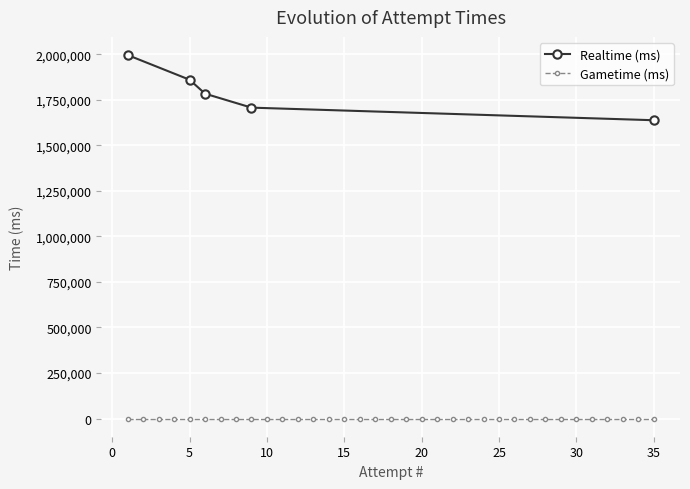

What is the lowest value of the Realtime (ms) series?

1638056